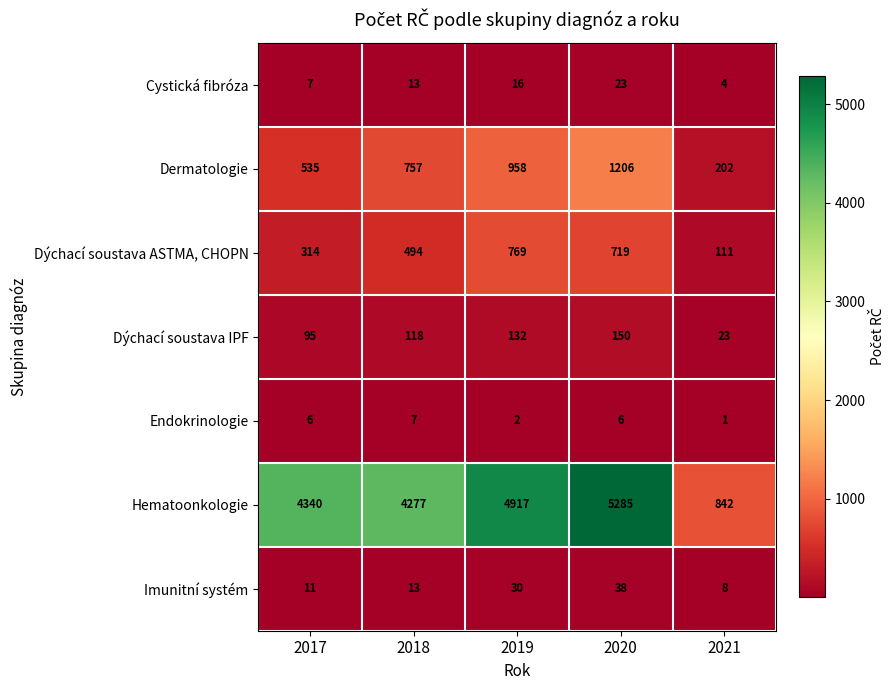

At 2020, list the series in order from largest to smallest.

Hematoonkologie, Dermatologie, Dýchací soustava ASTMA, CHOPN, Dýchací soustava IPF, Imunitní systém, Cystická fibróza, Endokrinologie